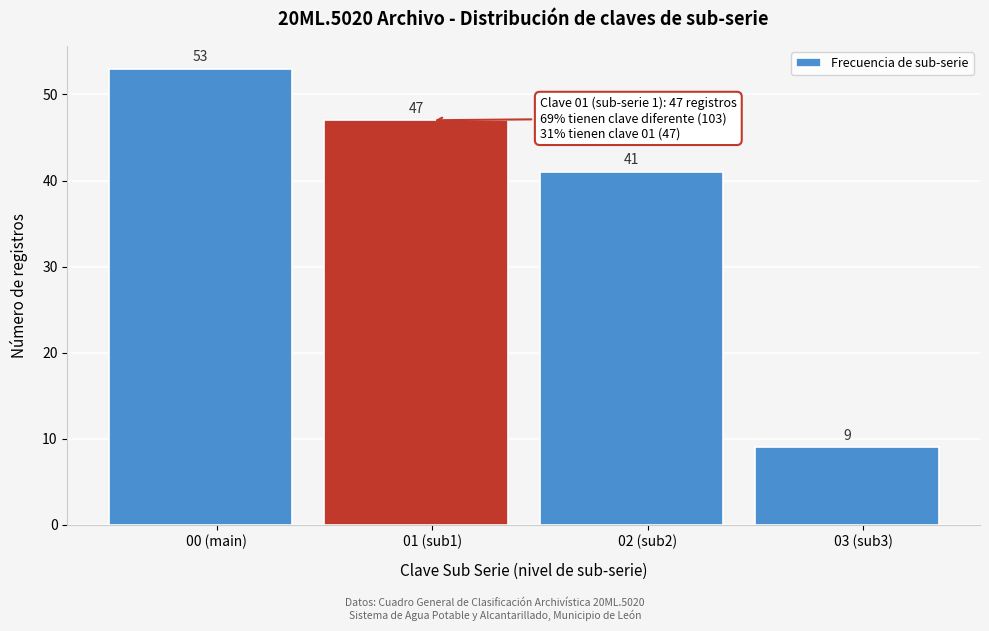

Reading left to right, extract all data points from this chart.

53	47	41	9